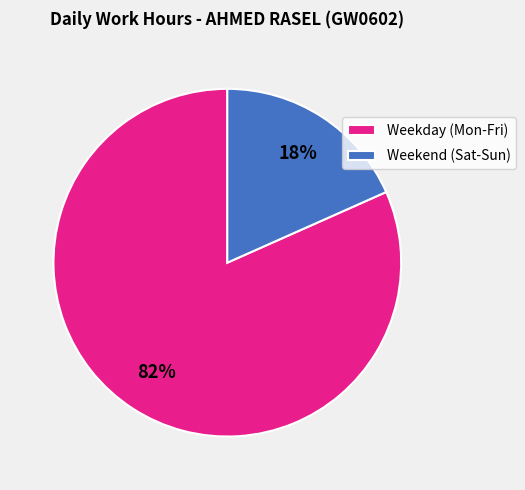

How many segments does this pie chart have?

2